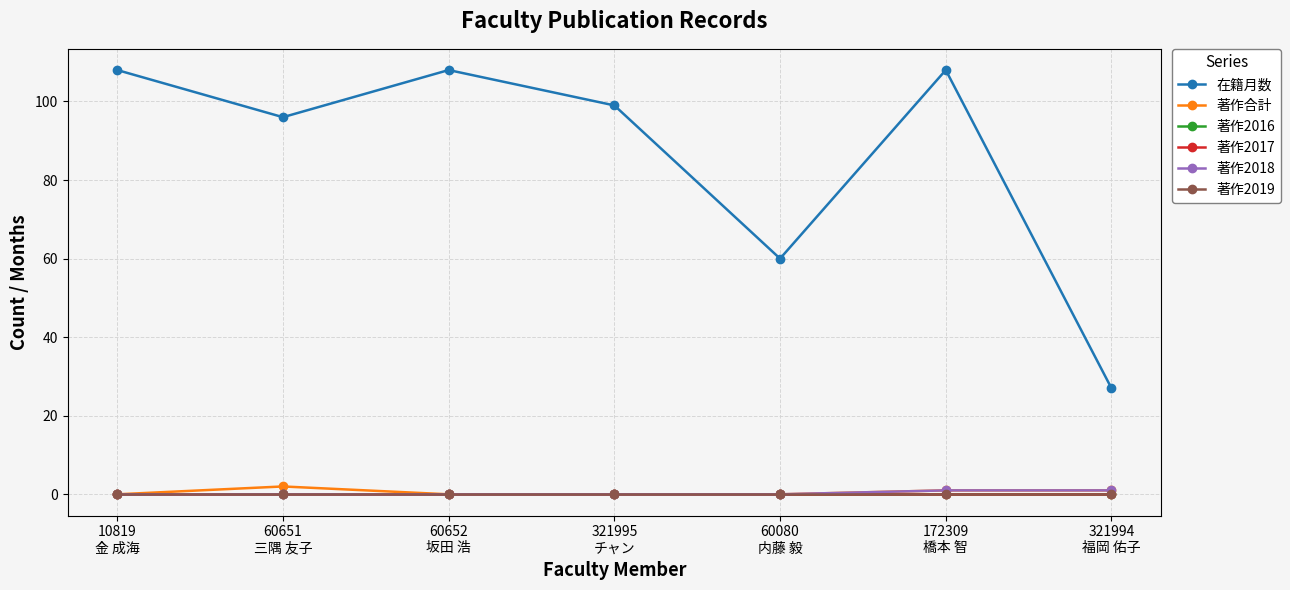

At how many categories does at least one series exceed 88?

5